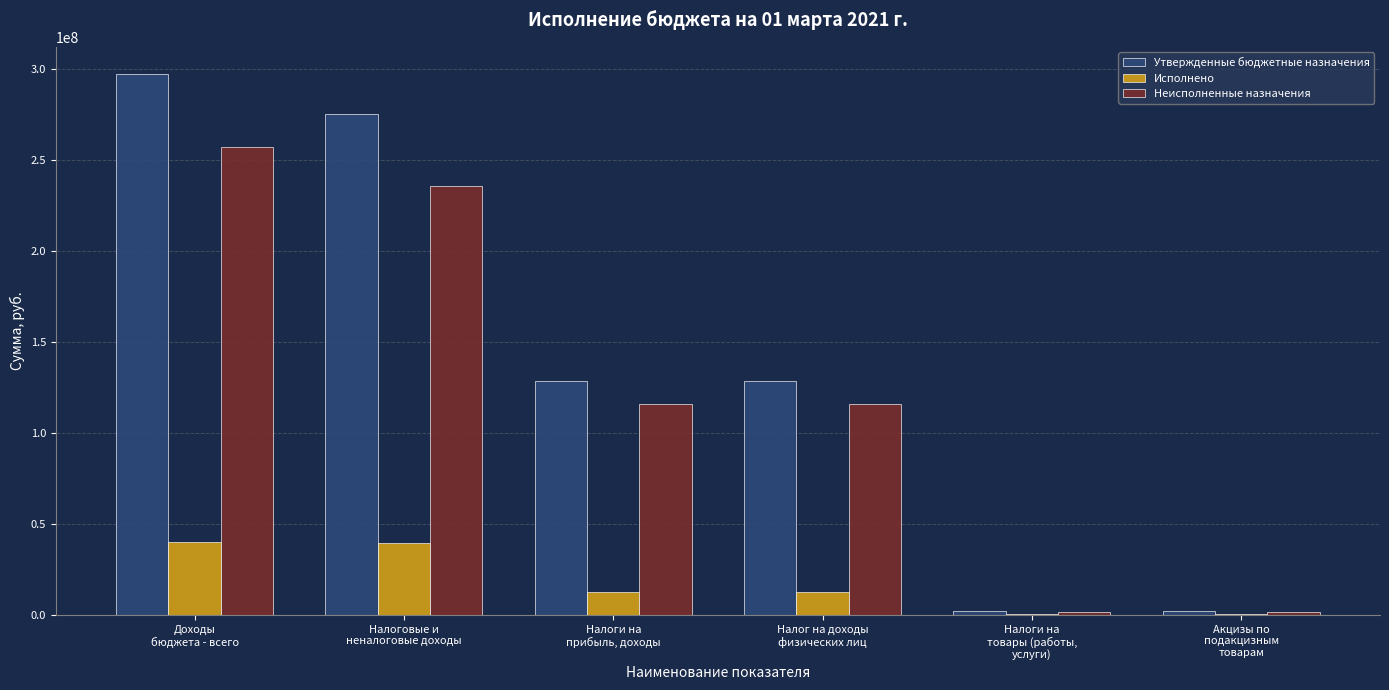

What is the greatest value displayed?

297064460.0